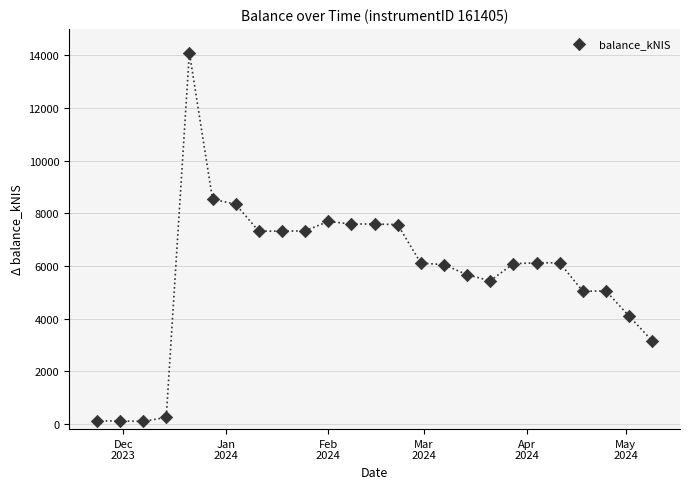

What is the range of X values (max minus min)?

168.0